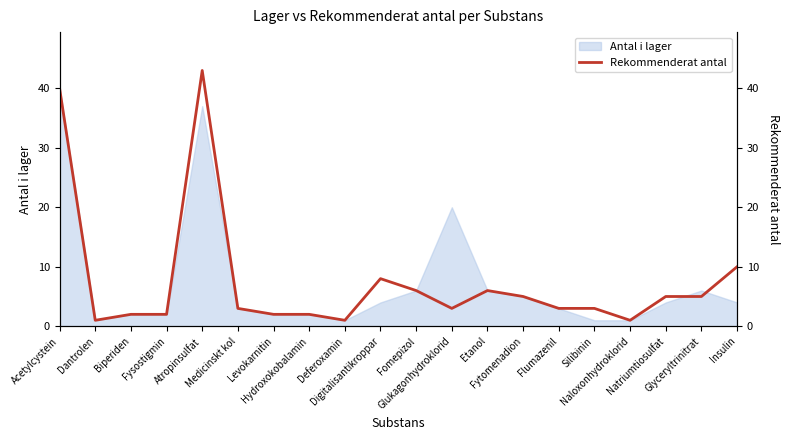

Is it true that the value at Natriumtiosulfat is 5?

True